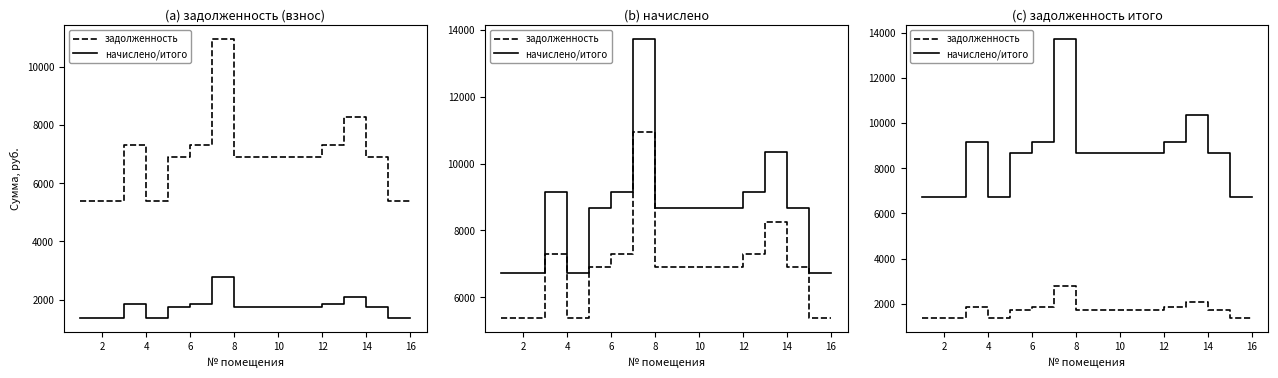

Is the value of задолженность at 14 greater than the value of начислено/итого at 16?

No